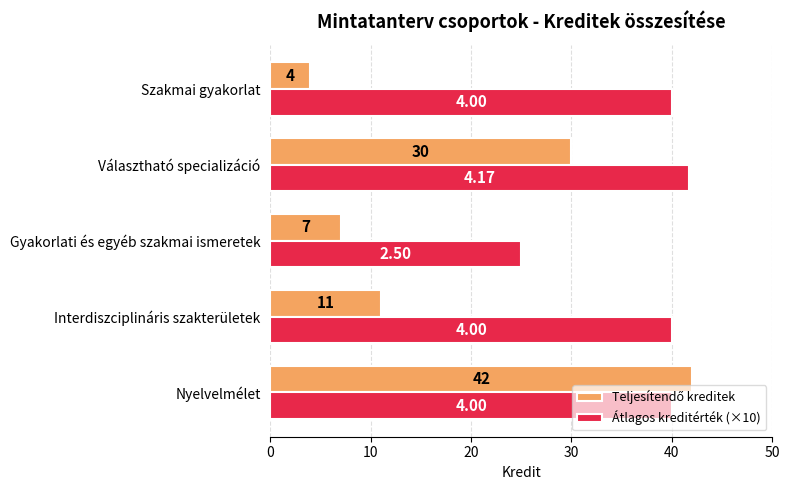

What is the difference between the highest and lowest values at Szakmai gyakorlat?

36.0